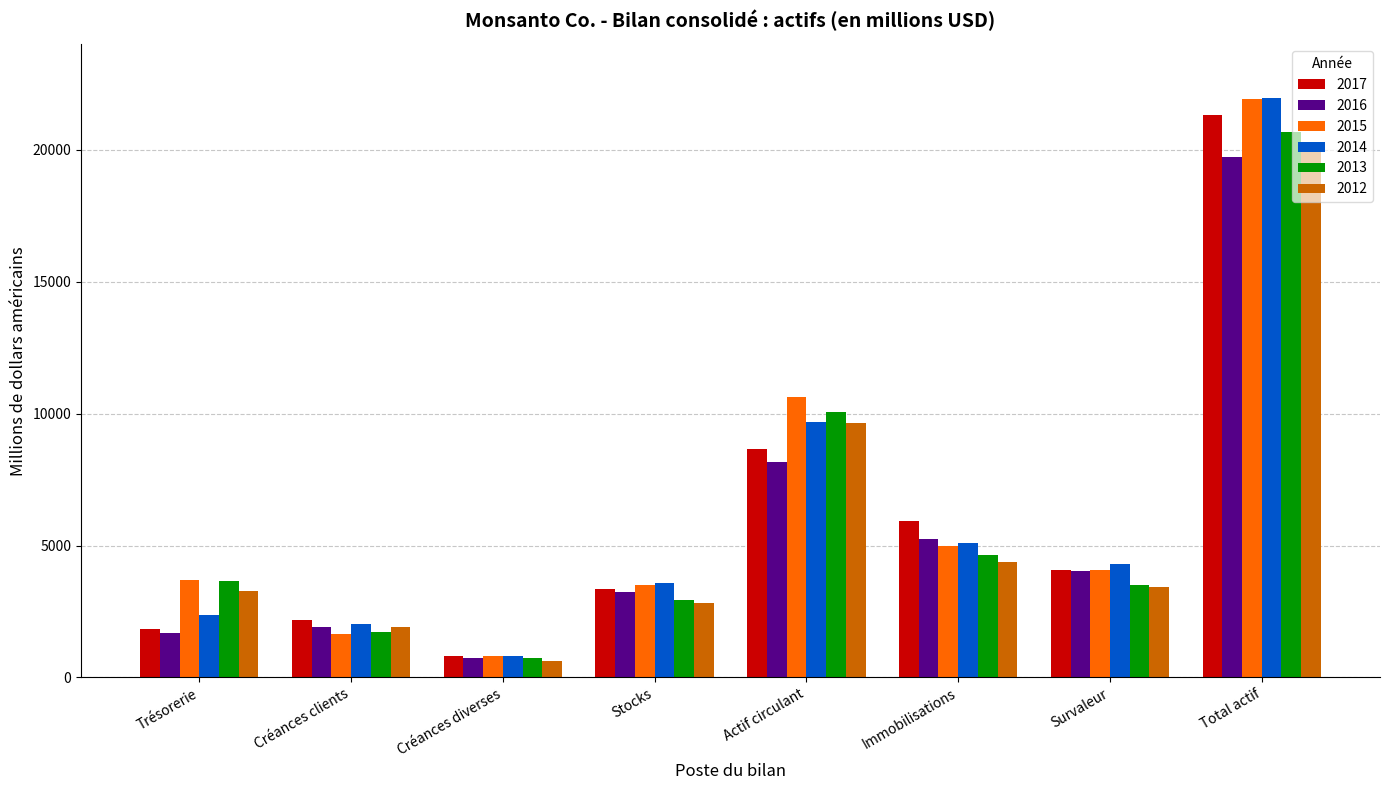

Is the value of 2013 at Trésorerie greater than the value of 2014 at Survaleur?

No